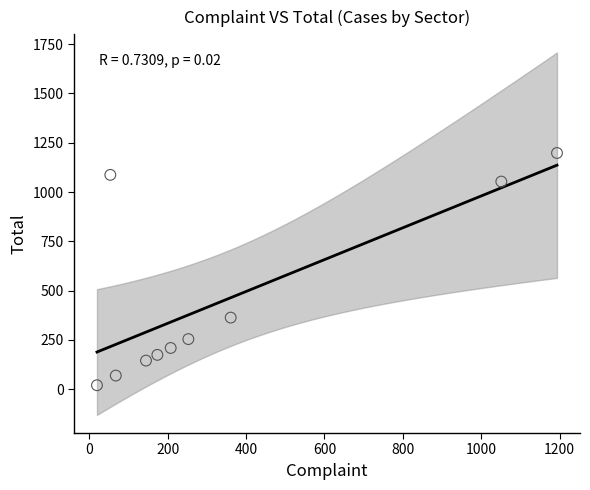

What is the average Y value?

457